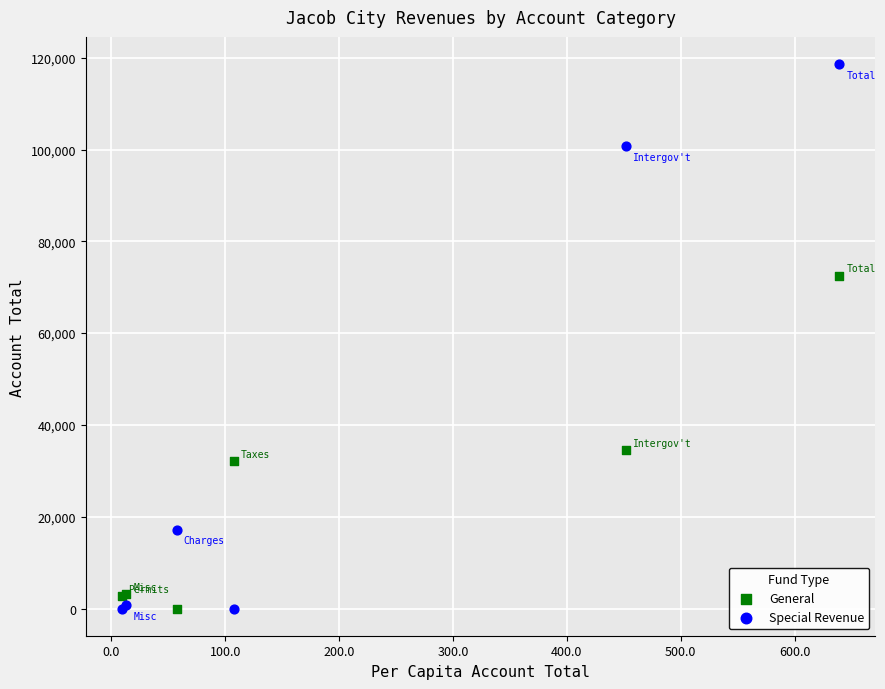

Which series contains the highest Y value?

Special Revenue